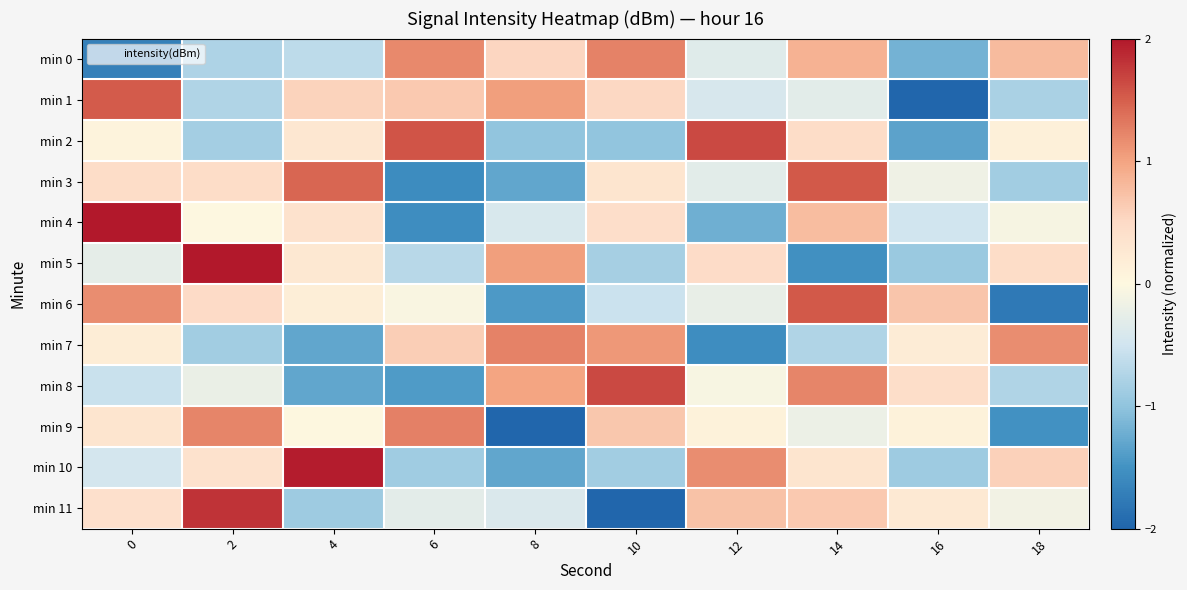

What is the total value across all series at 4?

0.9